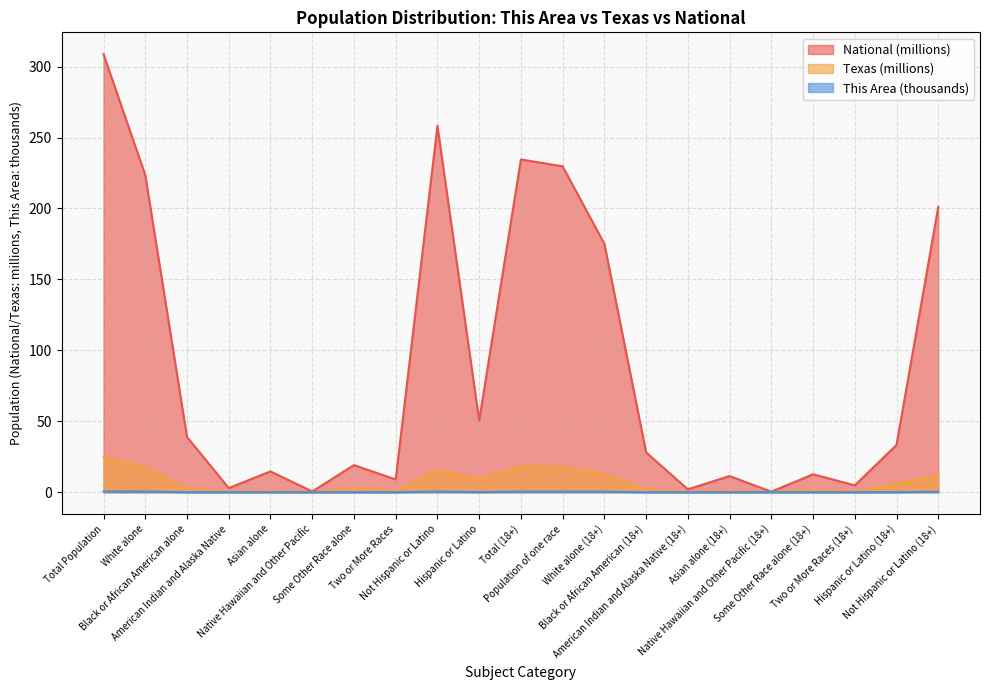

What is the total value across all series at Asian alone (18+)?

12.2